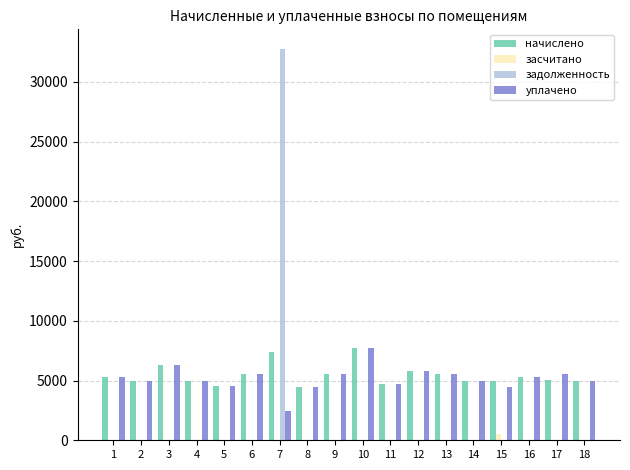

What are all the series names shown in the legend?

начислено, засчитано, задолженность, уплачено